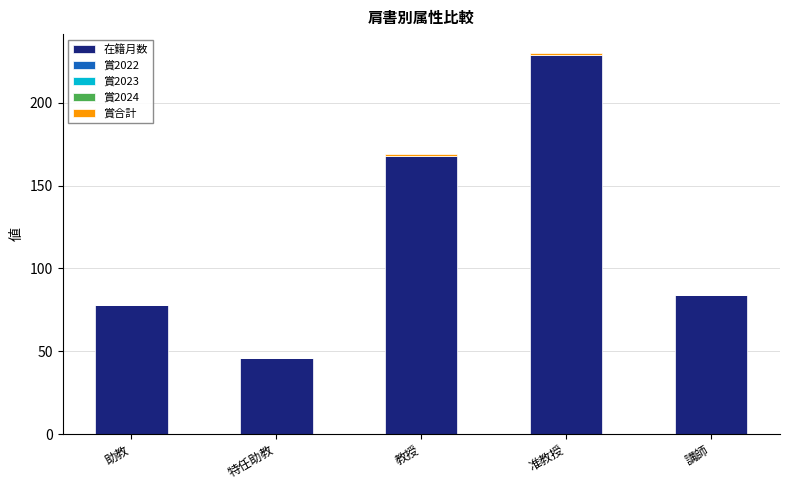

At which category is the sum across all series the highest?

准教授